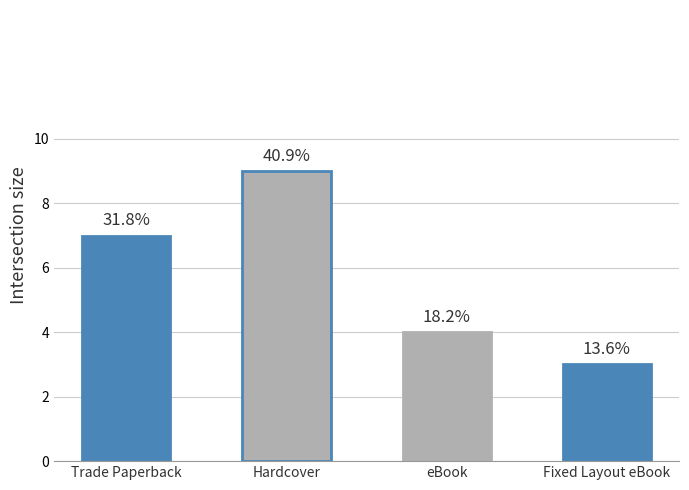

Reading left to right, what are all the values shown in this chart?

Trade Paperback=7	Hardcover=9	eBook=4	Fixed Layout eBook=3